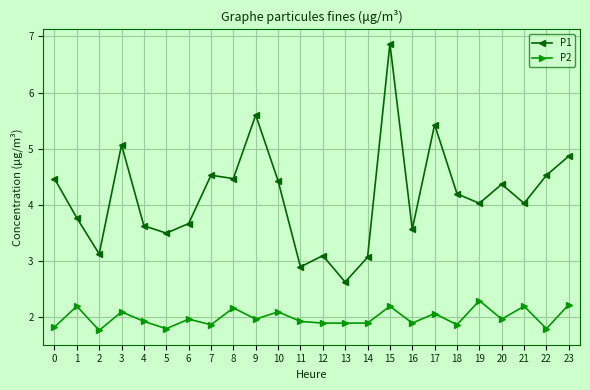

Which series has the largest total across all categories?

P1